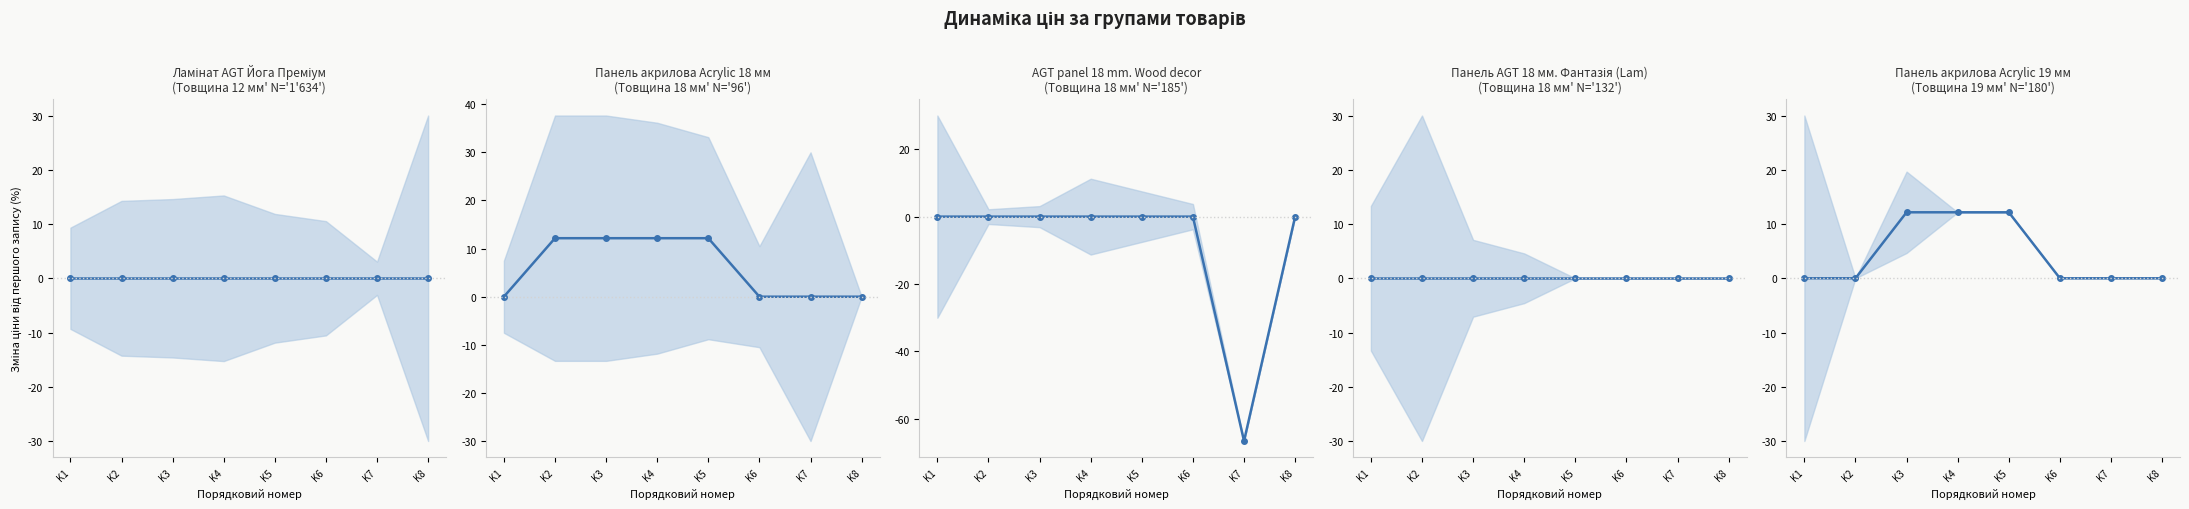

Rank the series at K2 from lowest to highest value.

Ламінат AGT Йога Преміум, AGT panel 18 mm. Wood decor, Панель AGT 18 мм. Фантазія (Lam), Панель акрилова Acrylic 19 мм, Панель акрилова Acrylic 18 мм